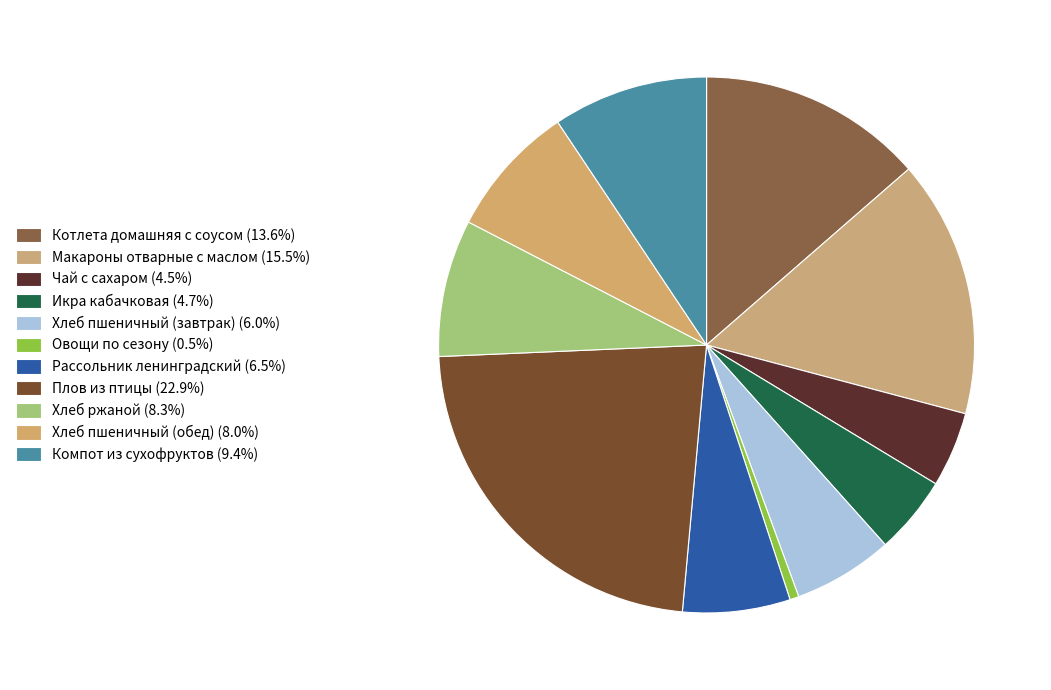

How many slices are in this pie chart?

11